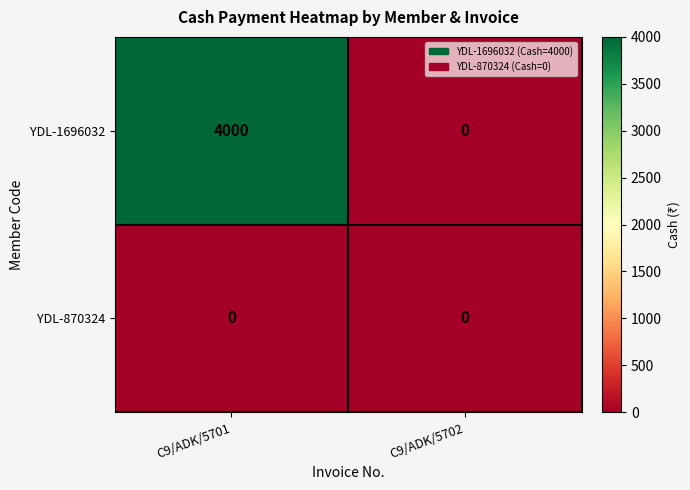

The YDL-870324 series shows 0 at C9/ADK/5702. True or false?

True